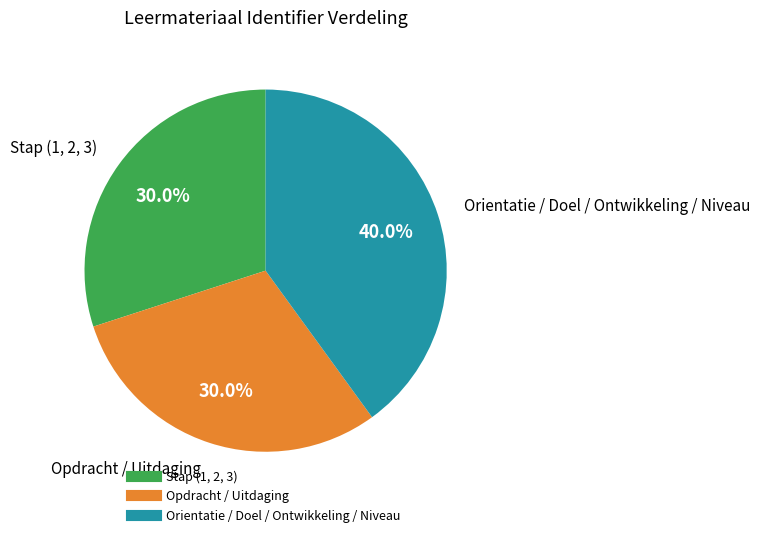

Is there a majority slice in this chart?

No